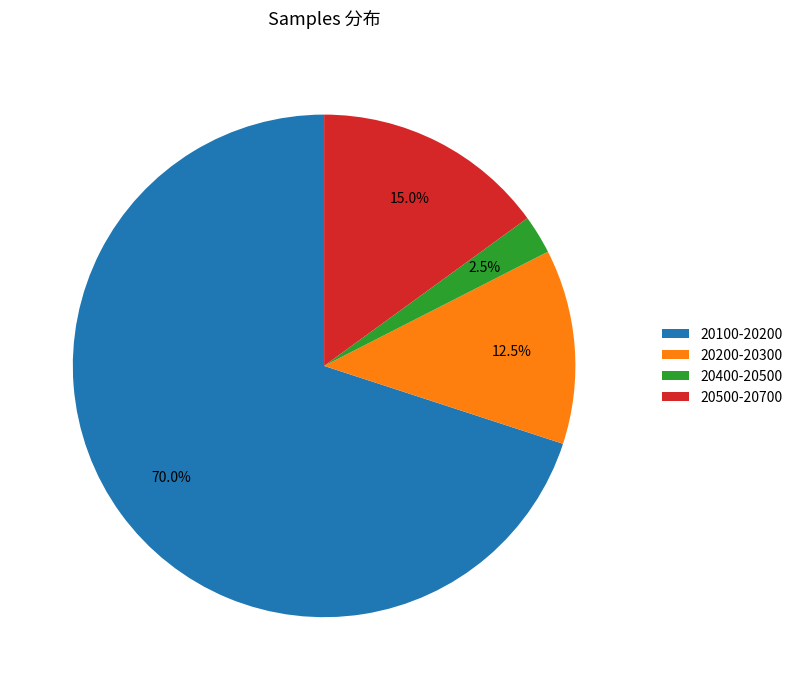

What portion of the pie excludes 20400-20500?

97.5%